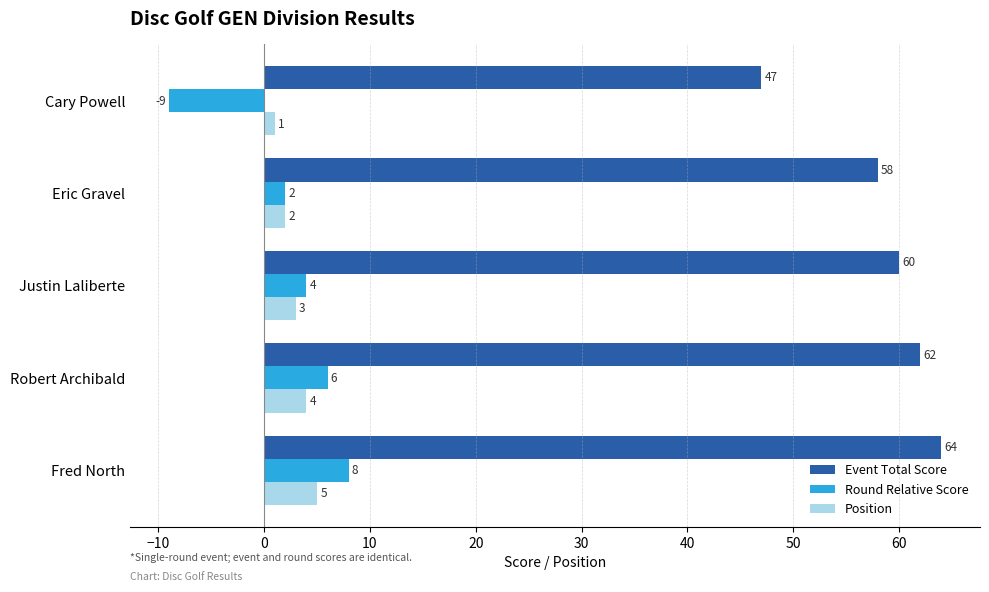

What is the difference between the maximum and minimum values in the Event Total Score series?

17